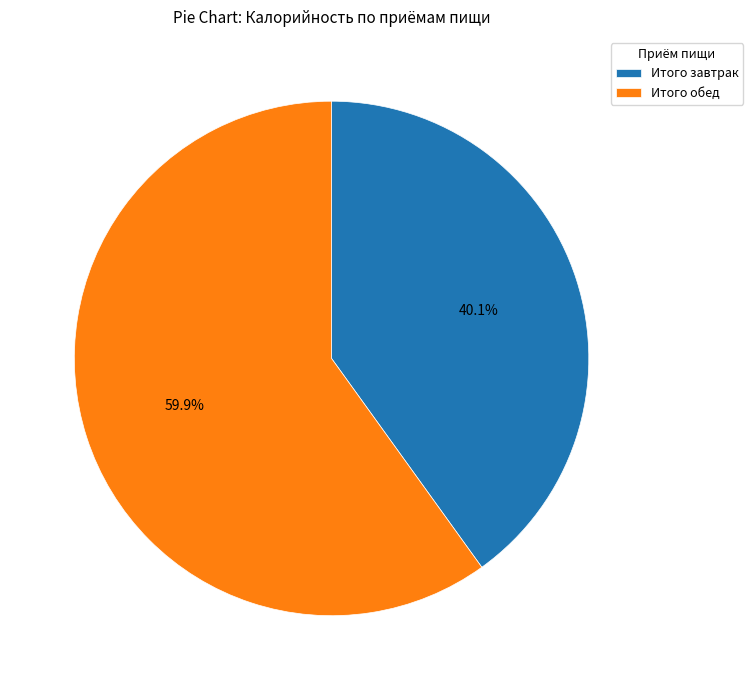

Is the sum of Итого обед and Итого завтрак greater than half?

Yes